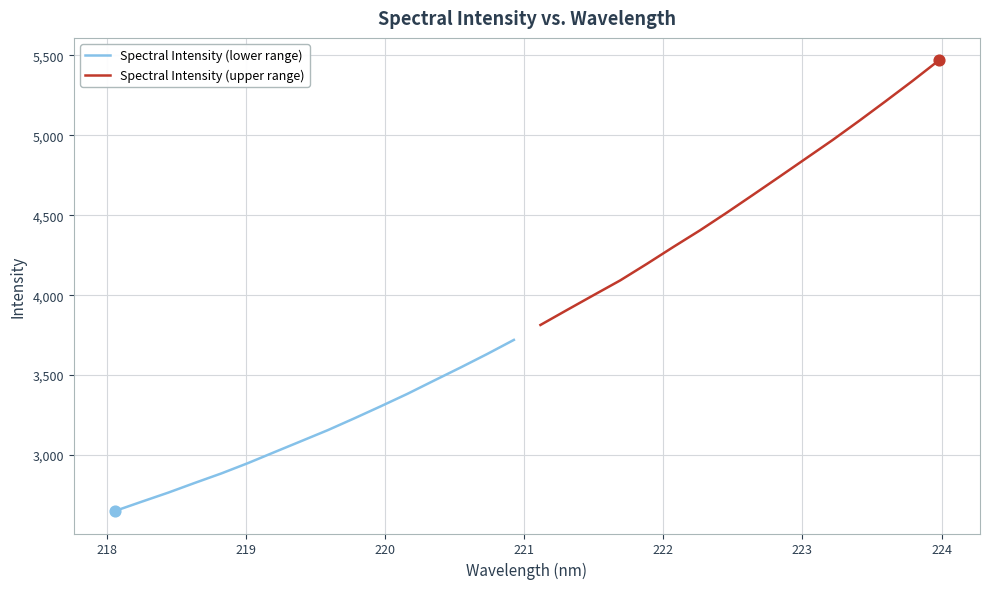

What is the minimum value for Spectral Intensity (lower range)?

2650.2